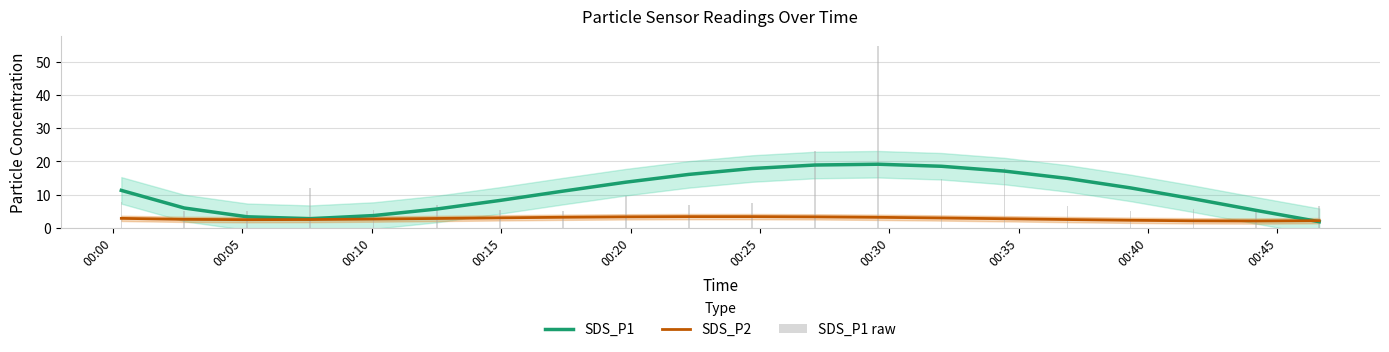

What is the minimum value for SDS_P1?

1.8